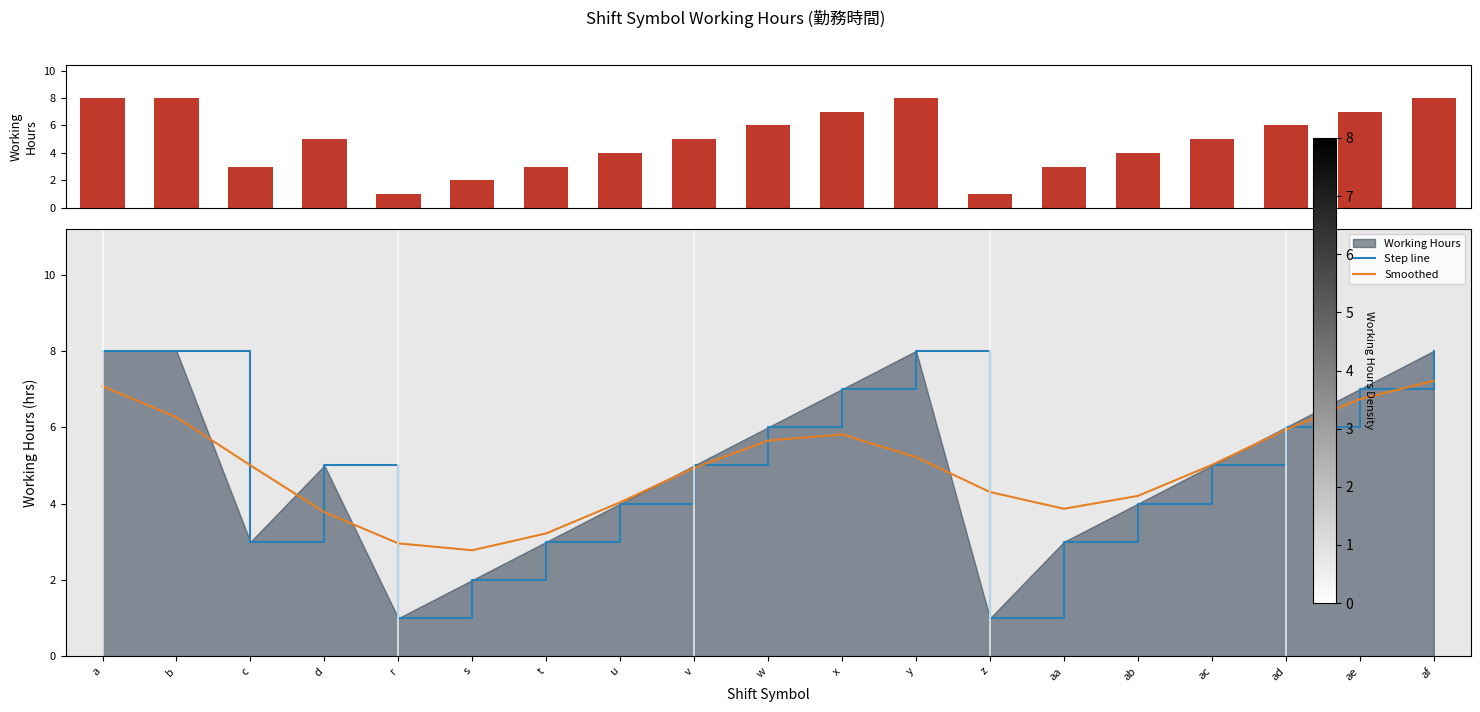

What is the label of the 14th bar from the right?

s